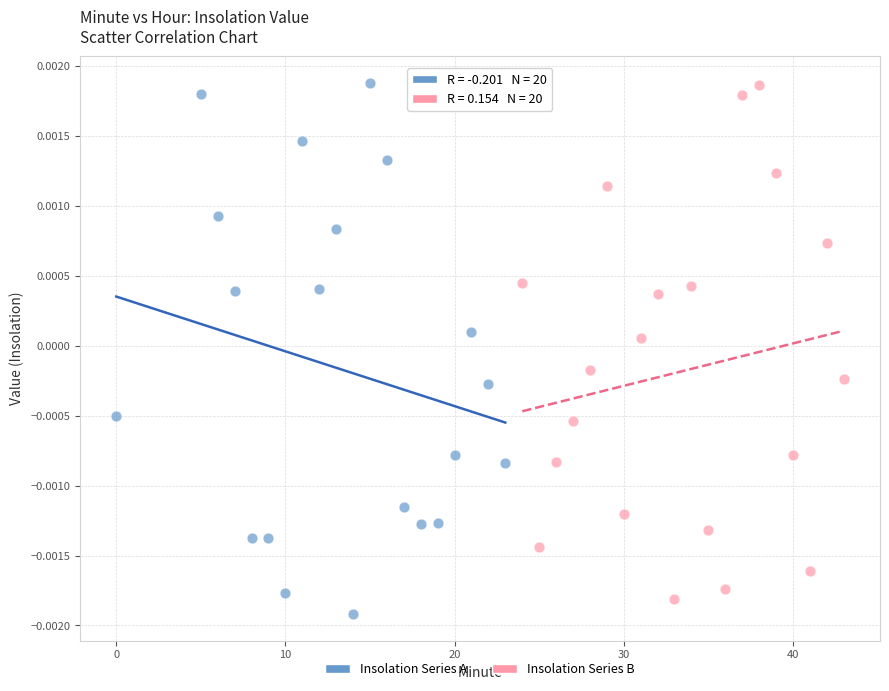

What are all the series names shown in the legend?

Insolation Series A, Insolation Series B